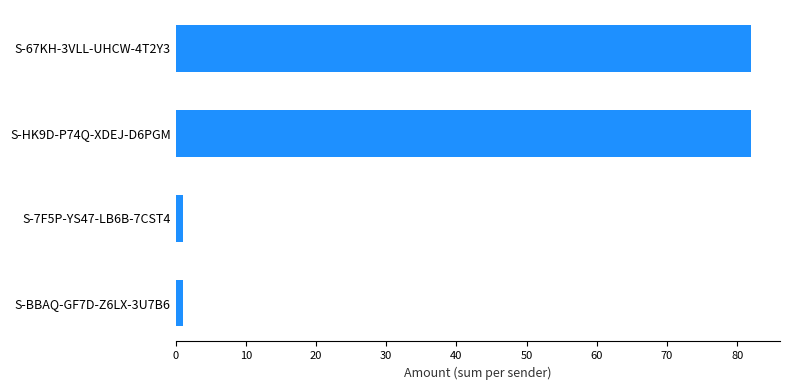

Approximately how many times larger is the value at S-67KH-3VLL-UHCW-4T2Y3 compared to S-HK9D-P74Q-XDEJ-D6PGM?

1.0